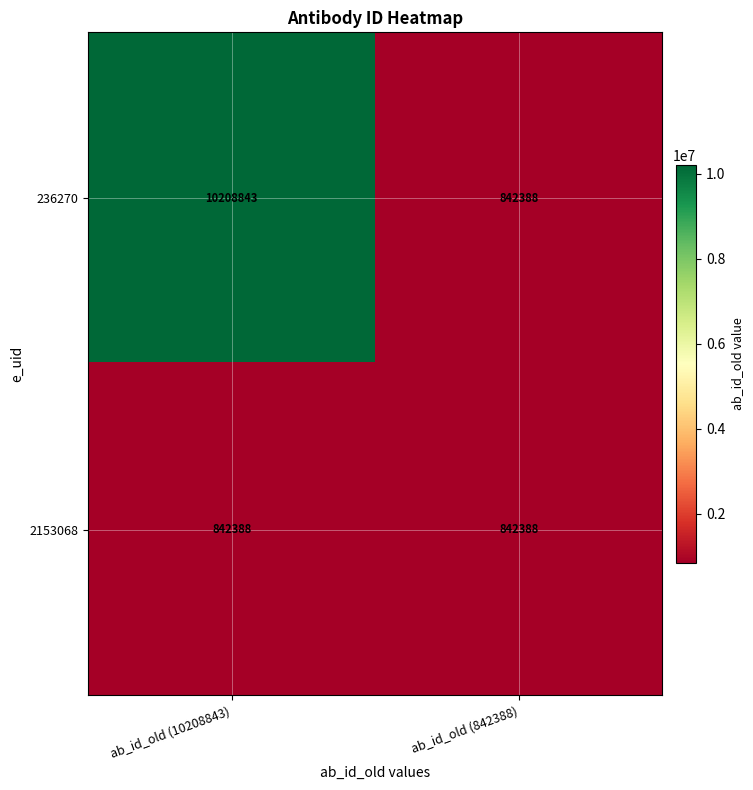

What value does the 2153068 series have at ab_id_old (842388)?

842388